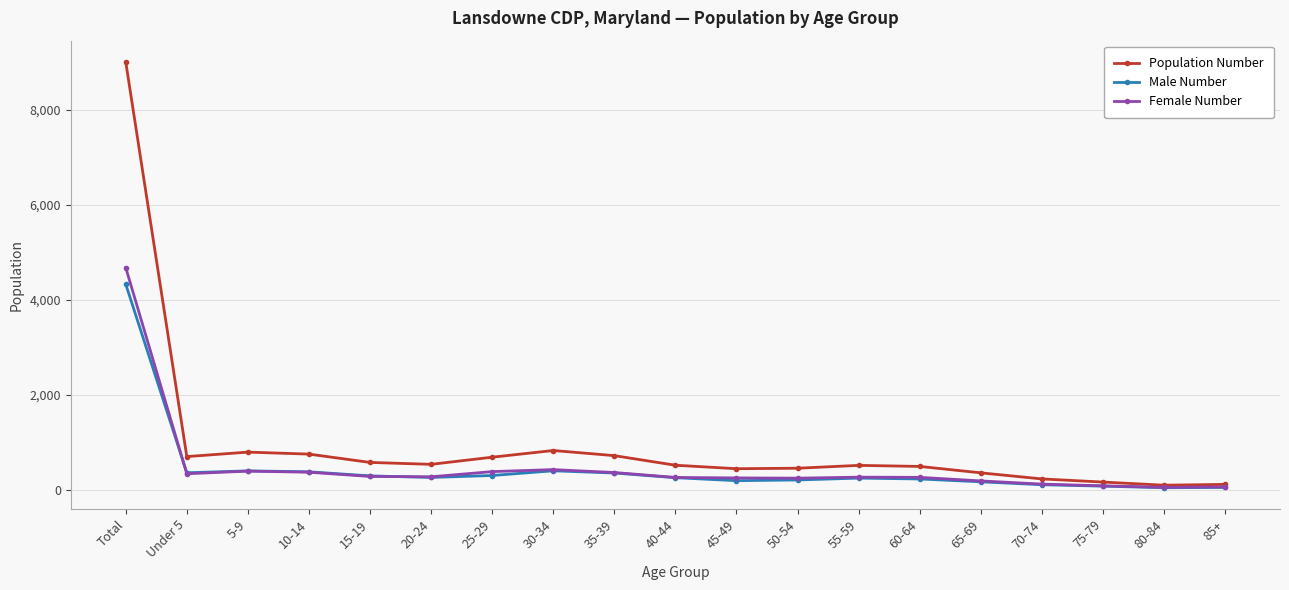

What is the label of the 18th point from the right?

Under 5